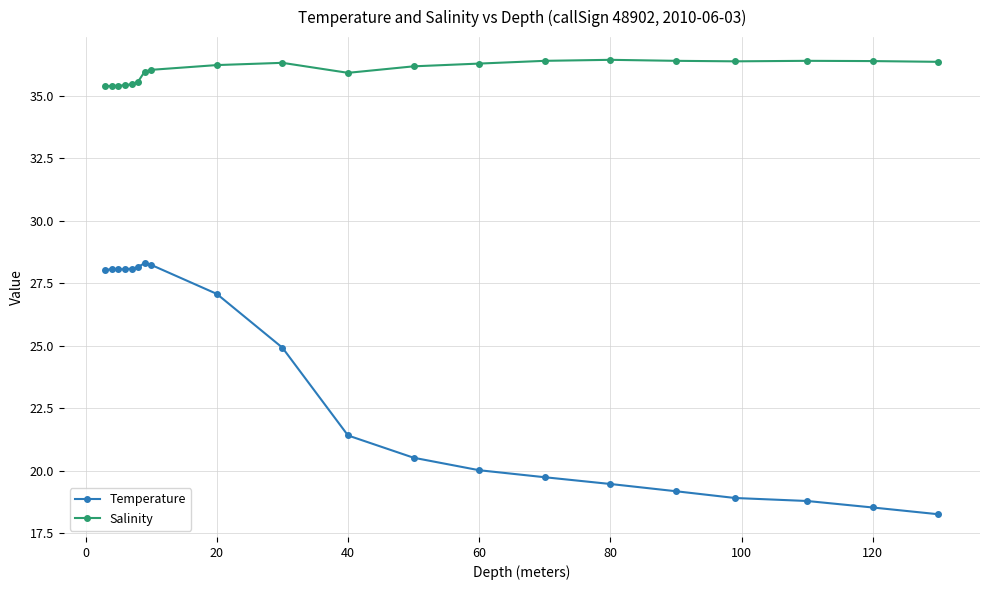

True or false: Salinity has more than 0 points higher than both neighbors.

True